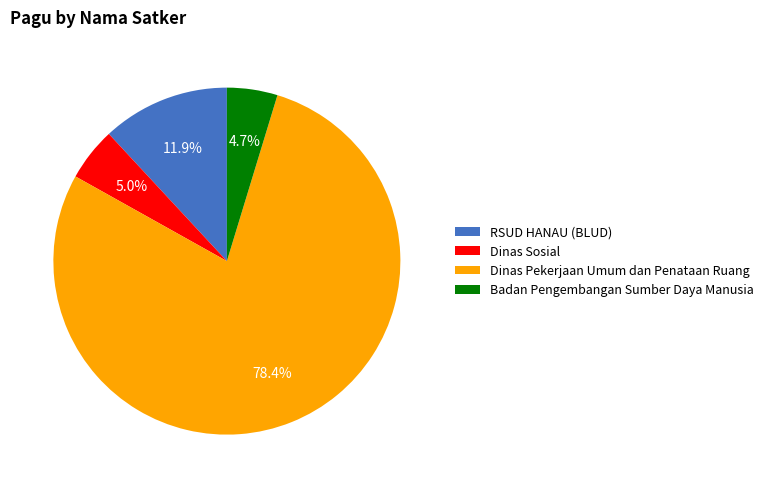

What is the largest slice in the pie chart?

Dinas Pekerjaan Umum dan Penataan Ruang